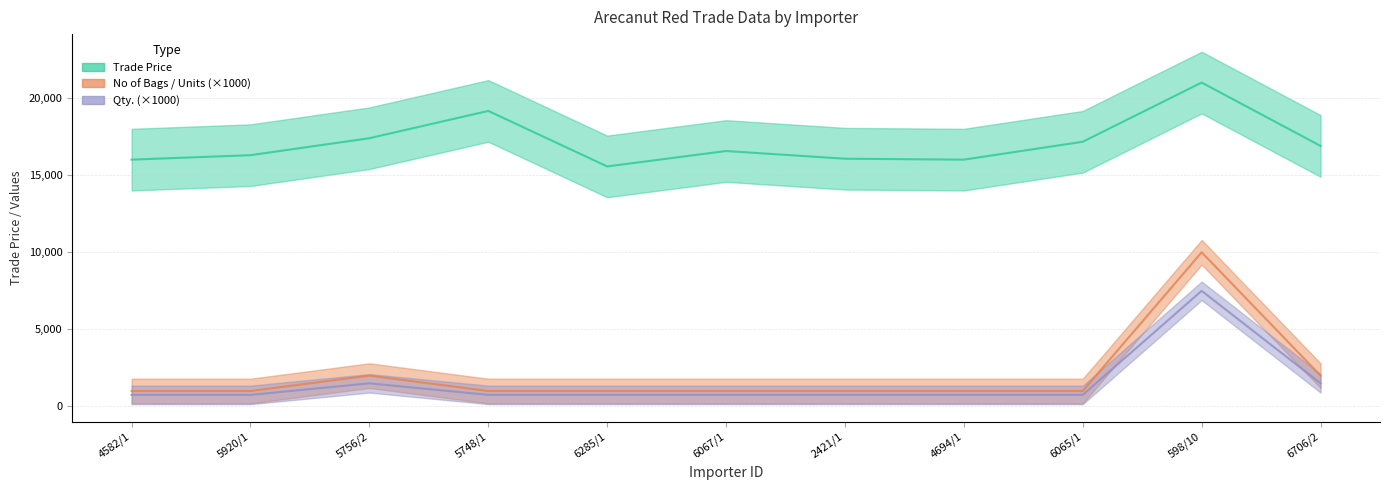

Which series has the largest range (max minus min)?

No of Bags / Units